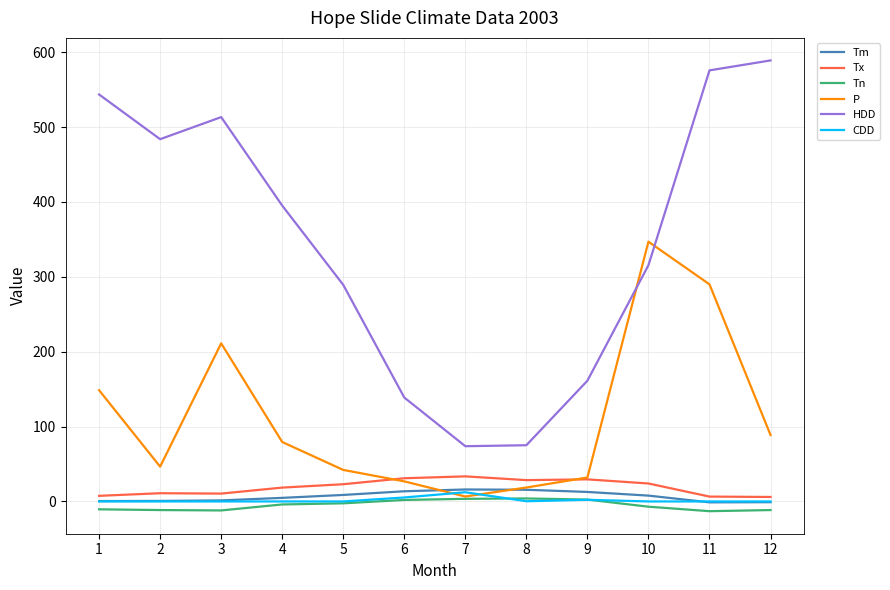

Where is HDD nearest to the value 331?

10